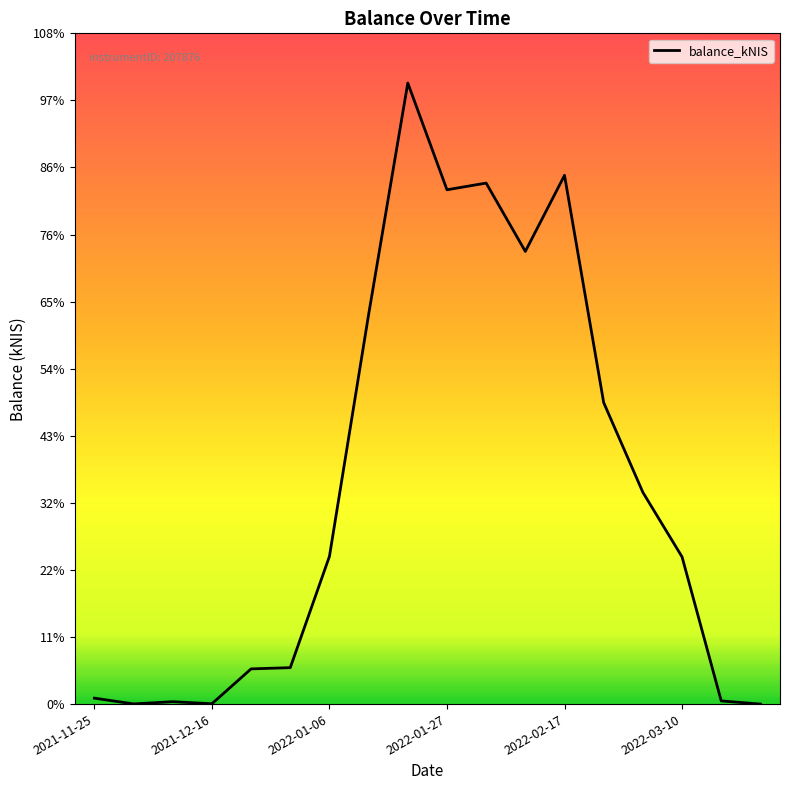

Where is the data nearest to the value 1551?

13